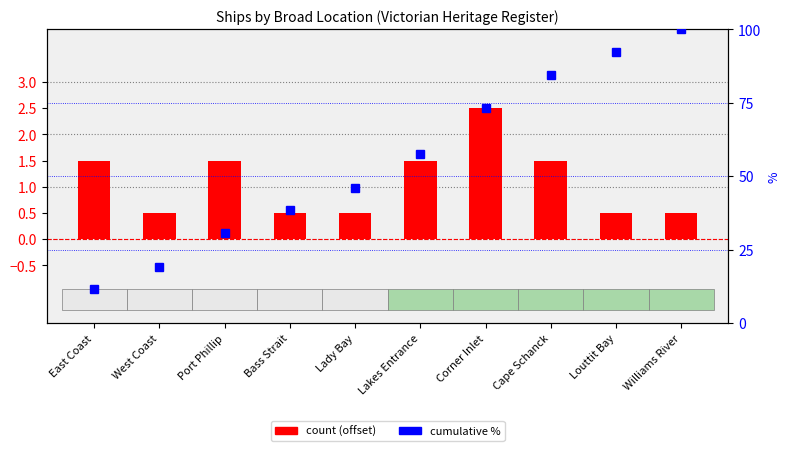

Reading left to right, transcribe all the data shown in this chart.

count offset: East Coast=1.5	West Coast=0.5	Port Phillip=1.5	Bass Strait=0.5	Lady Bay=0.5	Lakes Entrance=1.5	Corner Inlet=2.5	Cape Schanck=1.5	Louttit Bay=0.5	Williams River=0.5
cumulative %: East Coast=11.5	West Coast=19.2	Port Phillip=30.8	Bass Strait=38.5	Lady Bay=46.2	Lakes Entrance=57.7	Corner Inlet=73.1	Cape Schanck=84.6	Louttit Bay=92.3	Williams River=100.0